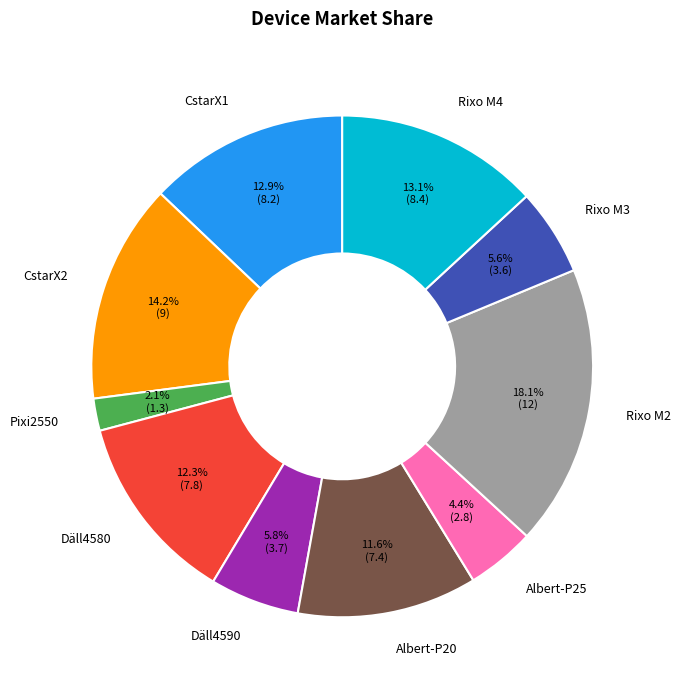

To the nearest percent, what is the combined percentage of Pixi2550 and Albert-P25?

6%